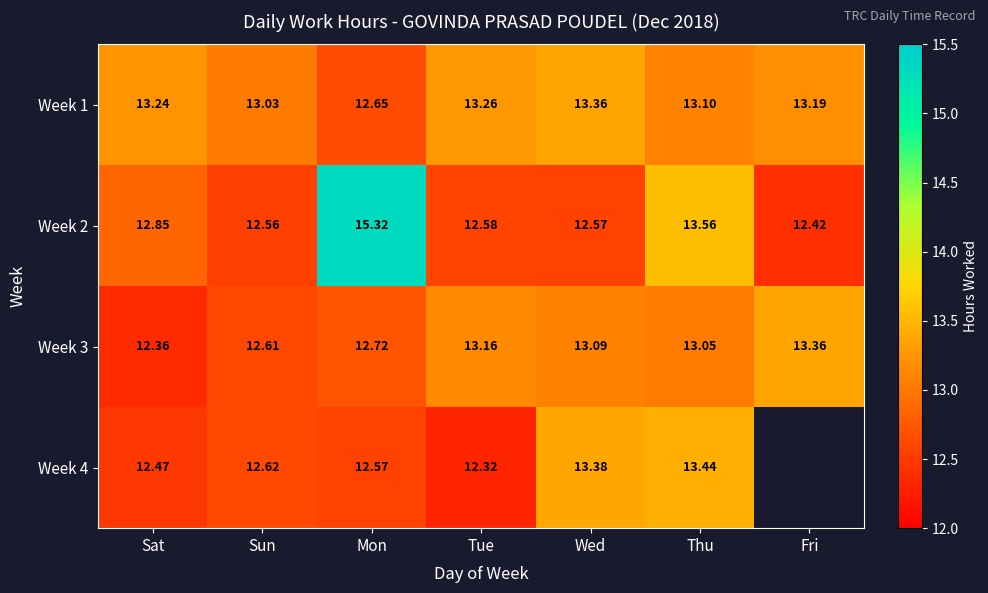

Is the value of Week 3 at Sun greater than the value of Week 4 at Thu?

No